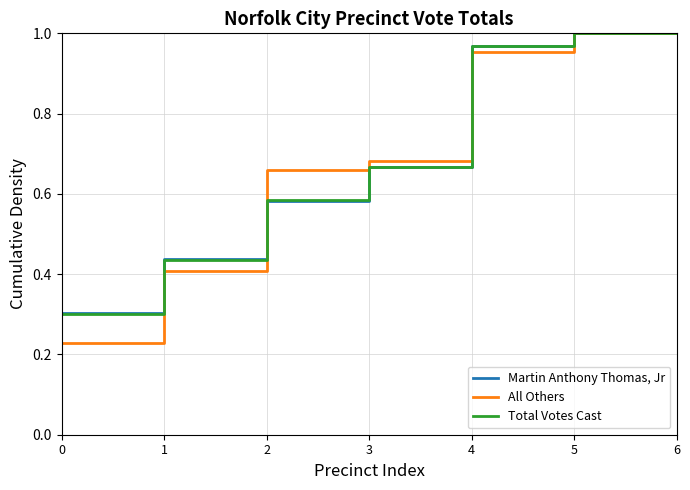

Is the value of All Others at 2 greater than the value of Total Votes Cast at 6?

No